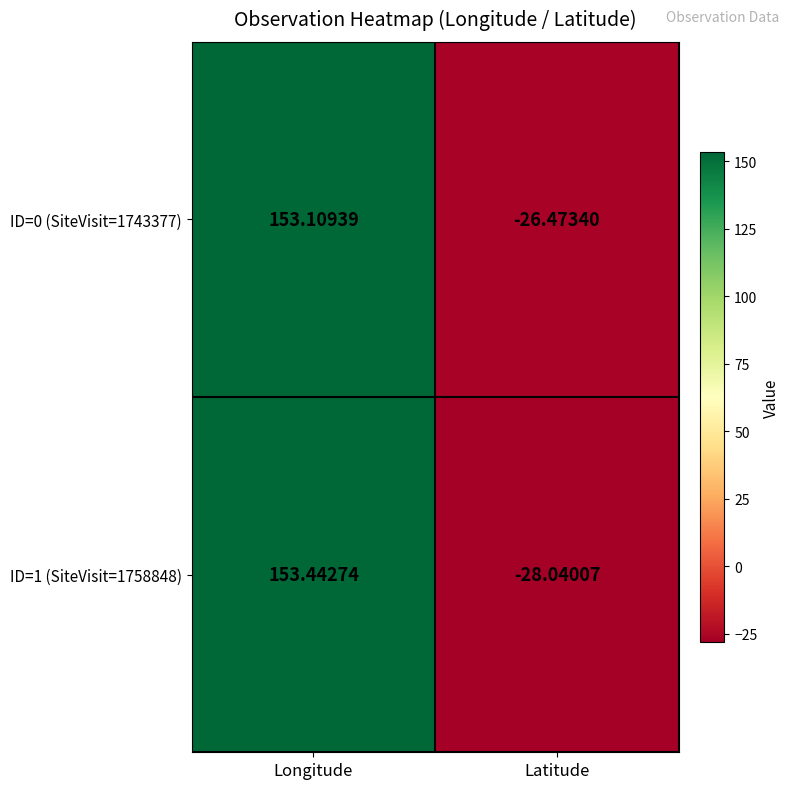

Rank the series at Latitude from lowest to highest value.

ID=1 (SiteVisit=1758848), ID=0 (SiteVisit=1743377)